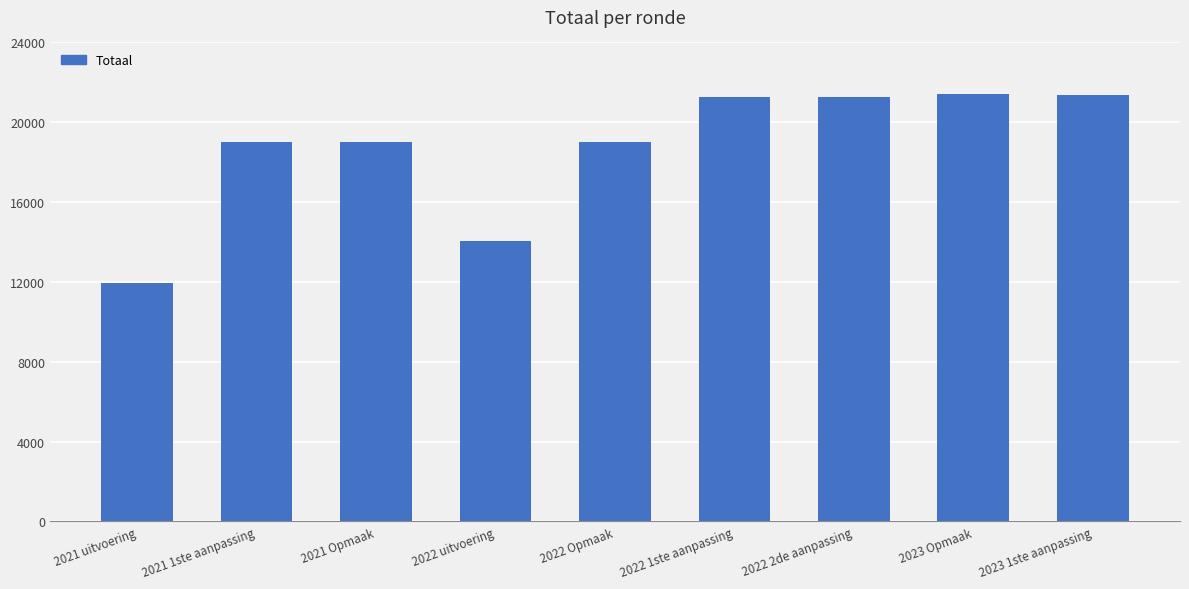

What is the maximum value shown in the chart?

21424